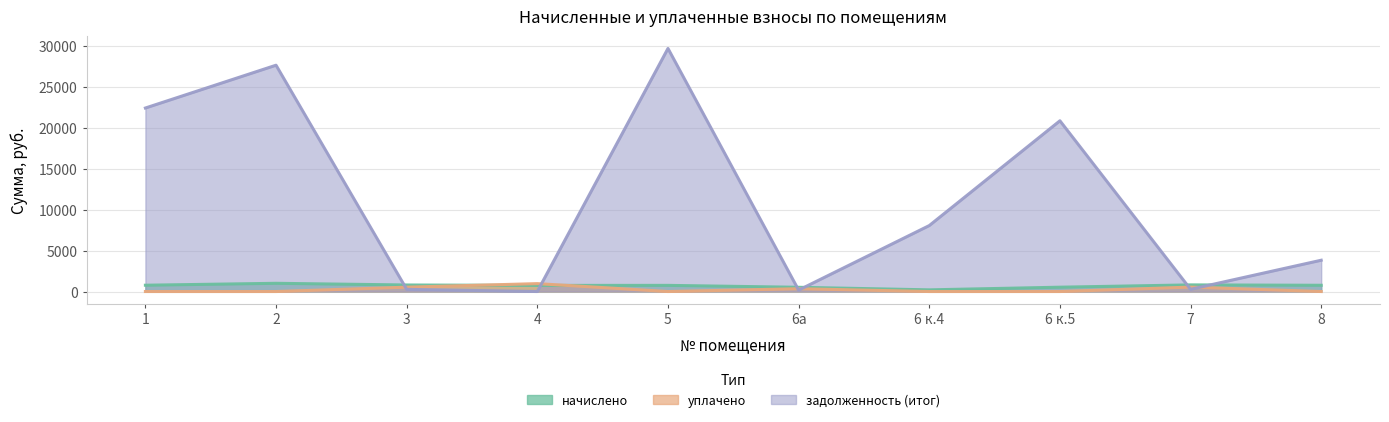

Does the chart display data point markers on the line(s)?

No